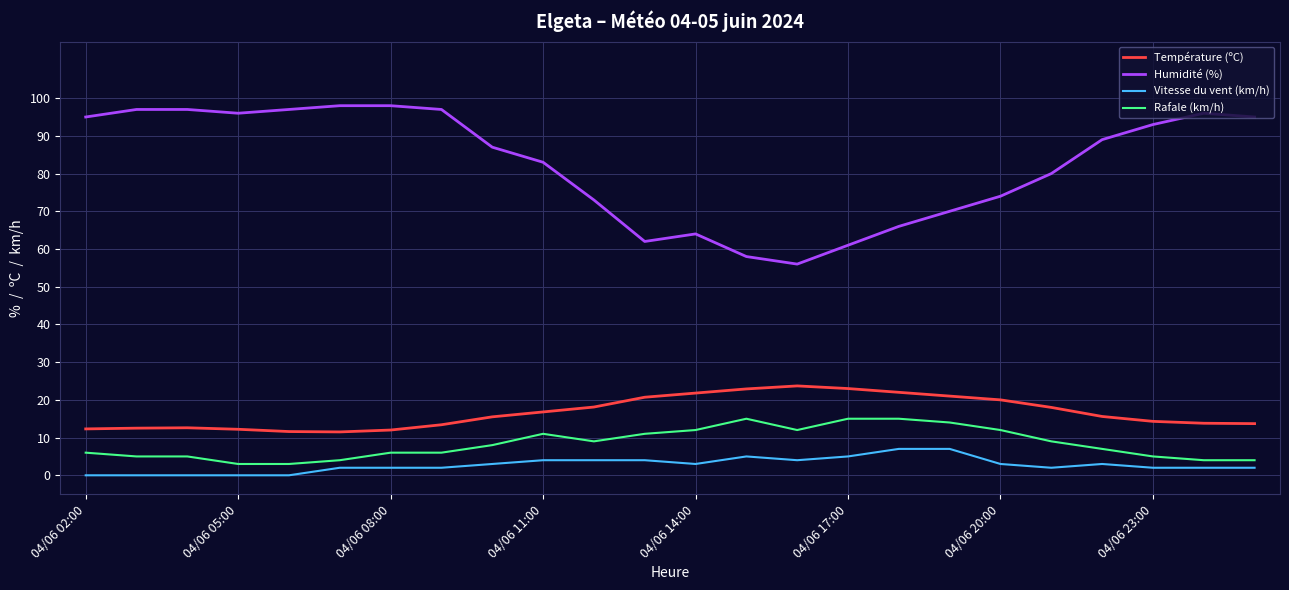

What is the minimum value for Température (ºC)?

11.5